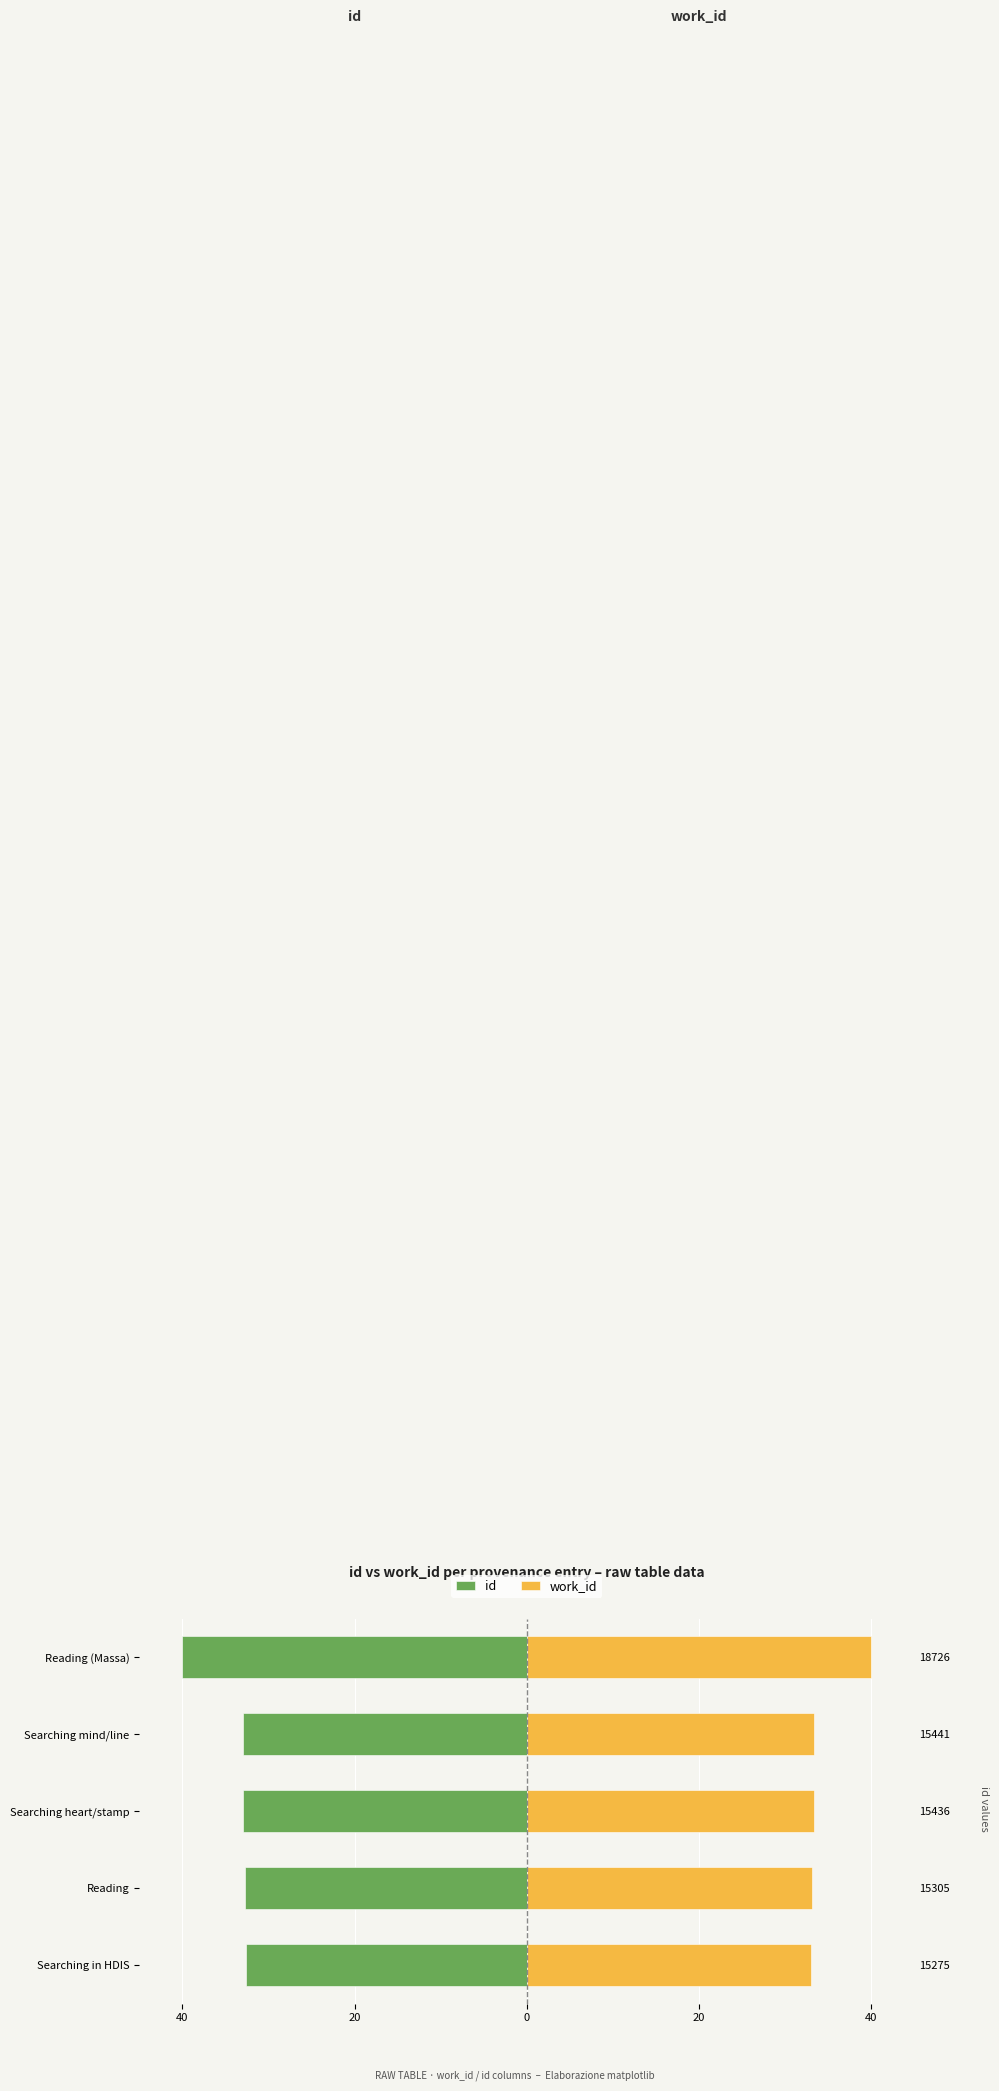

Are the bars horizontal?

Yes